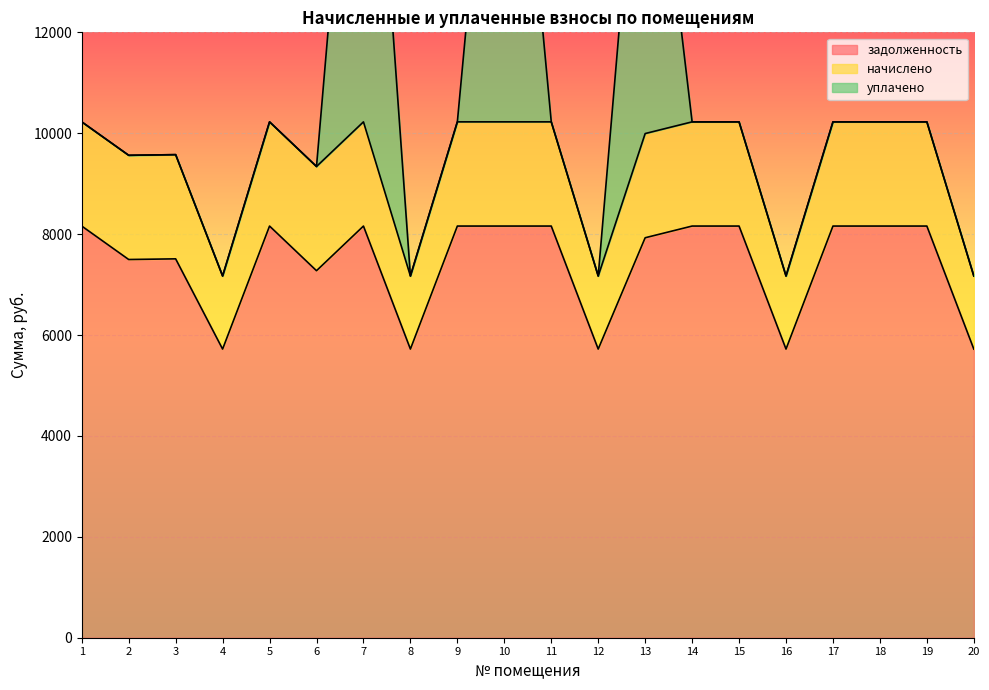

List the labels in order of начислено value, largest first.

1, 2, 3, 5, 6, 7, 9, 10, 11, 13, 14, 15, 17, 18, 19, 4, 8, 12, 16, 20